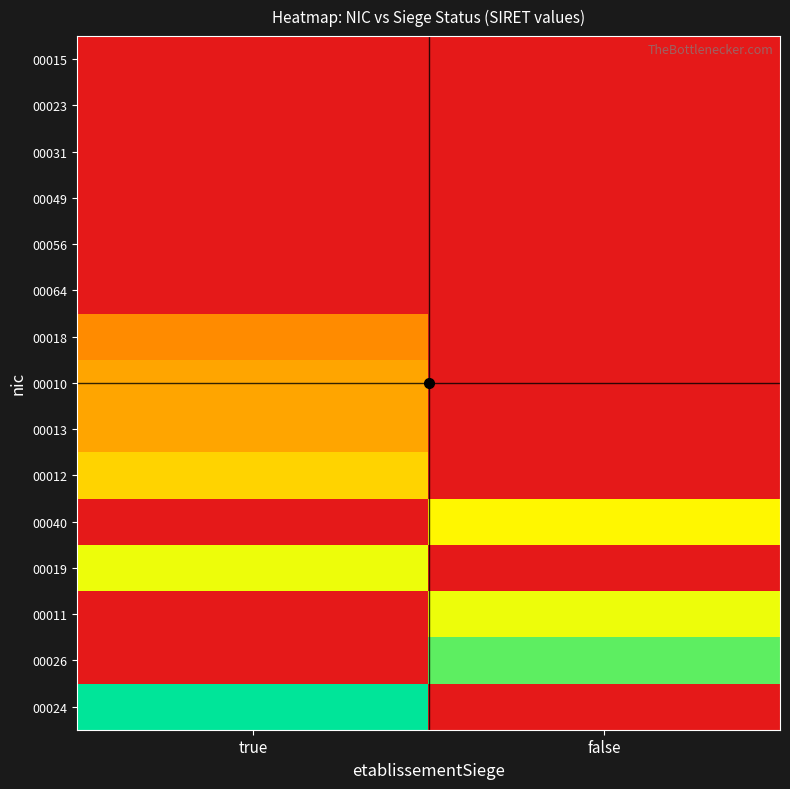

What is the total value across all series at true?

3.5